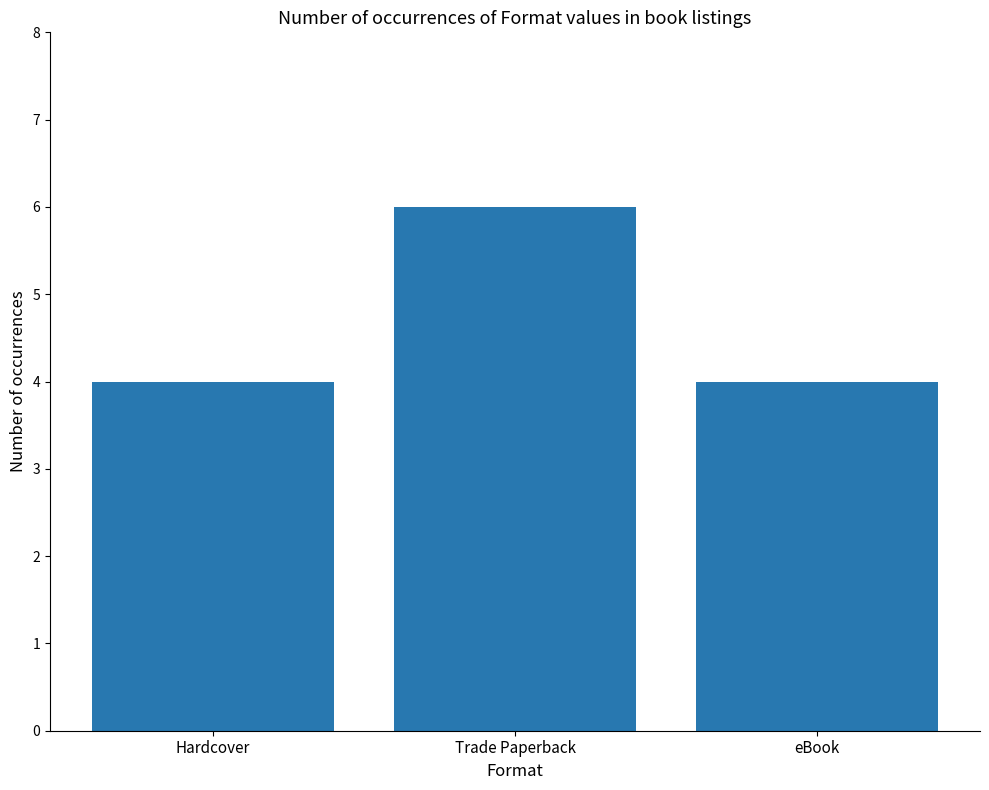

What is the maximum value shown in the chart?

6